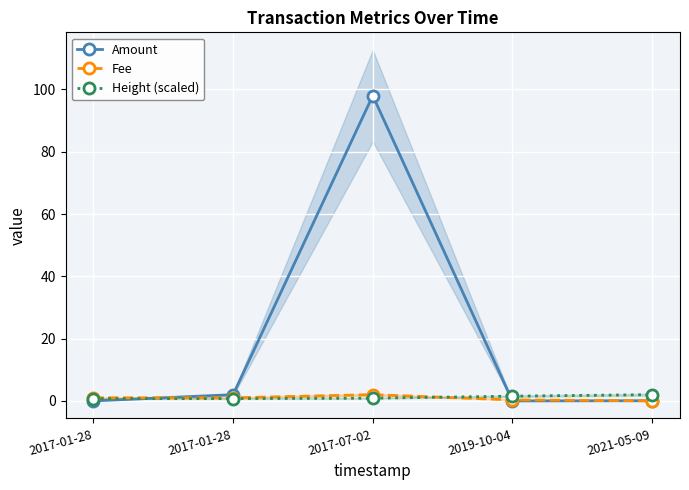

How many interior local peaks does the Fee series have?

1